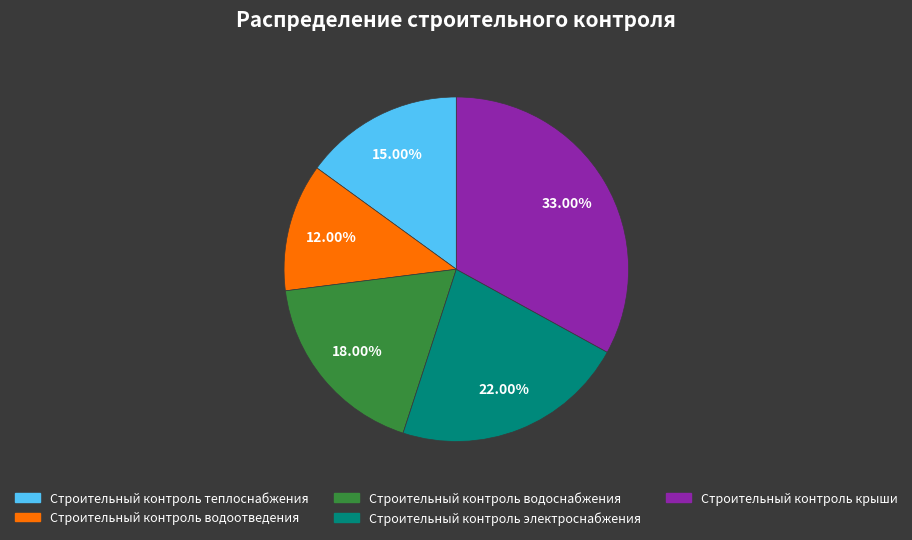

Is there any slice that represents more than half of the pie?

No